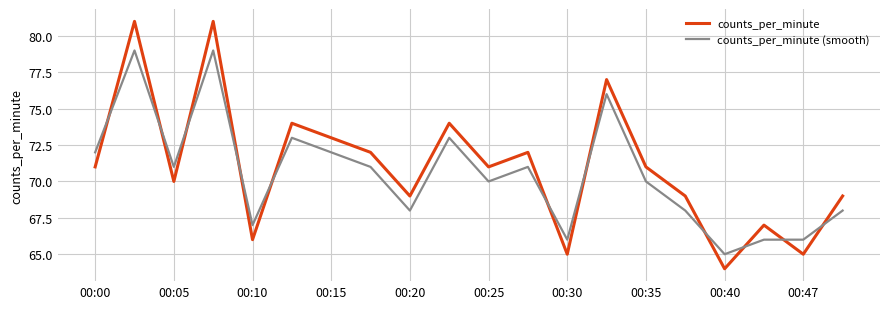

Does the chart have visible grid lines?

Yes